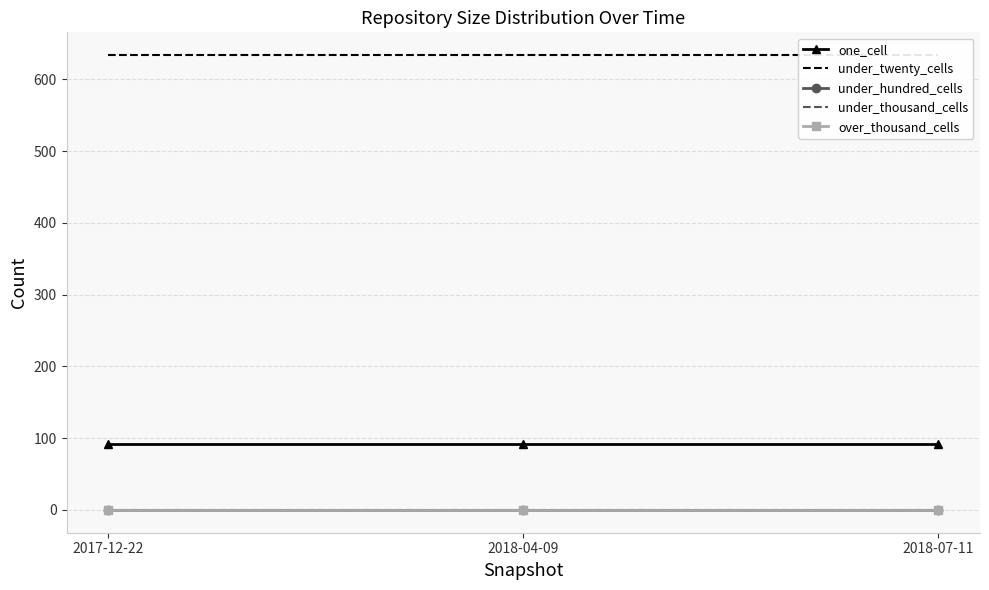

True or false: over_thousand_cells has a value of 0 at 2018-04-09.

True